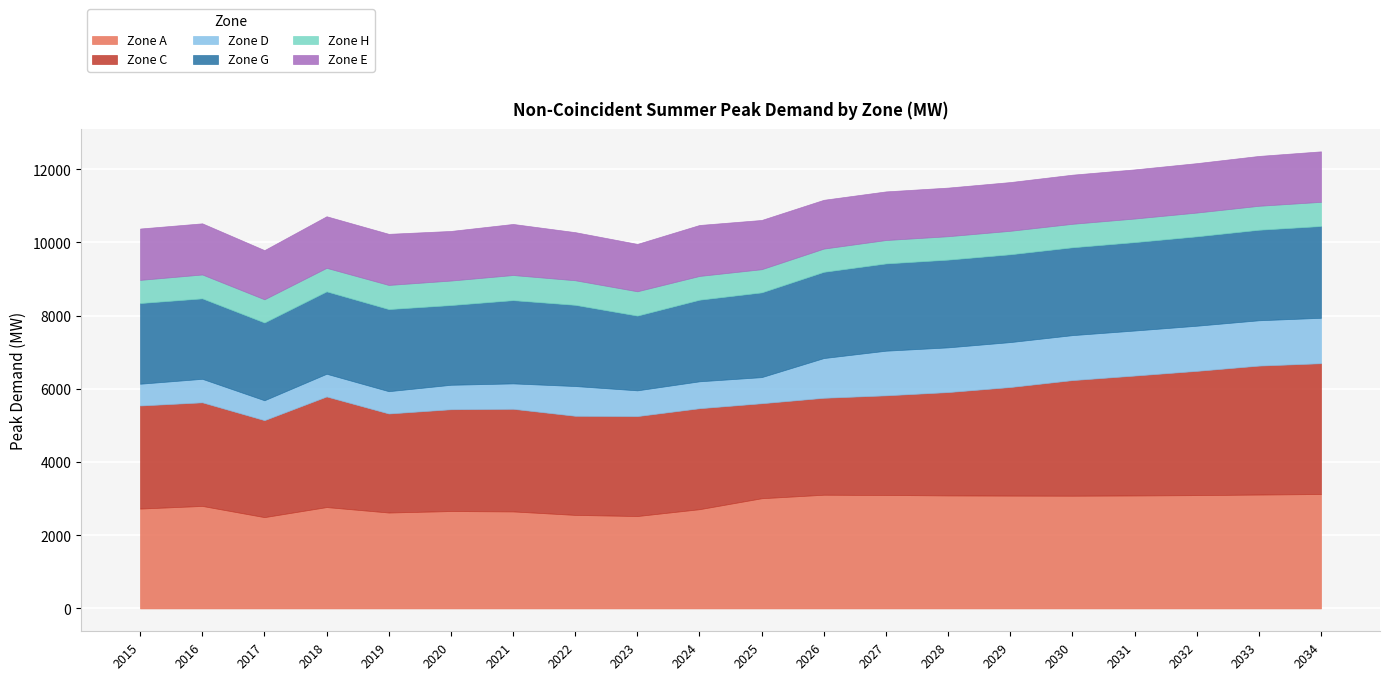

At how many categories does at least one series exceed 2938?

11